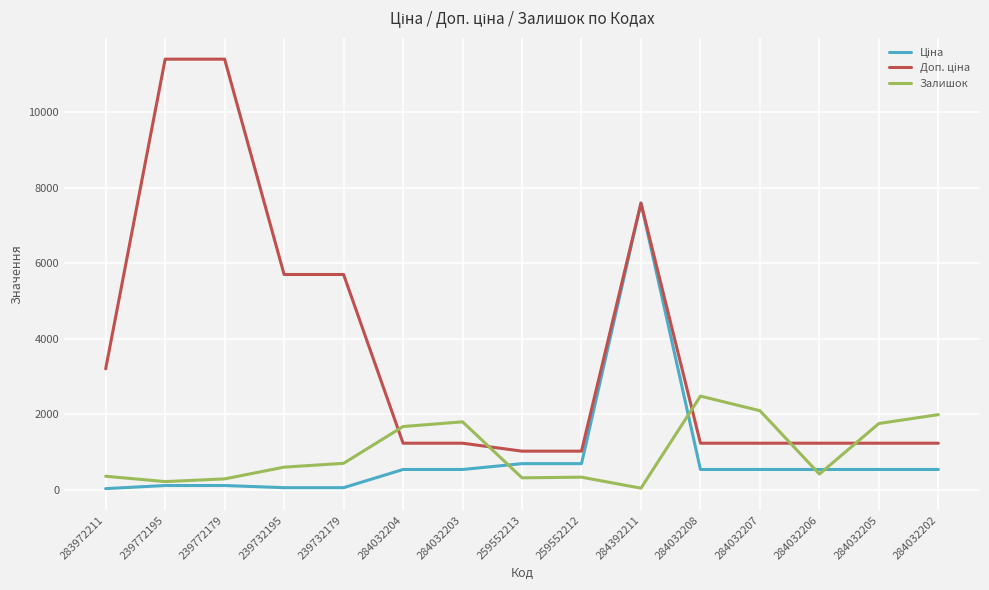

At which category is the sum across all series the highest?

284392211